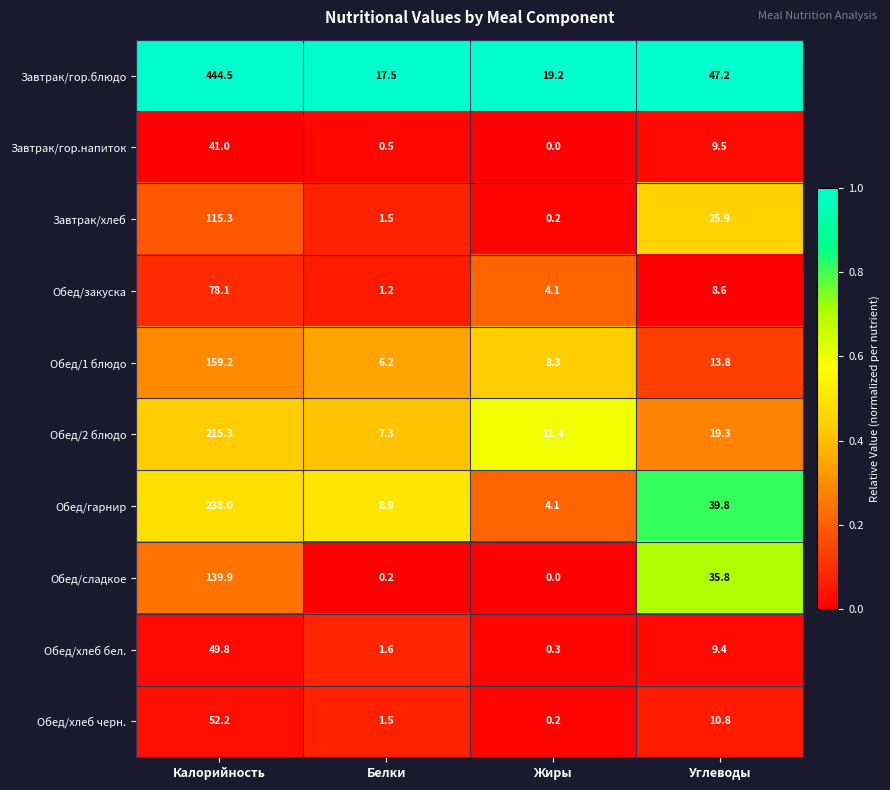

Which category has the highest value in the Завтрак/гор.блюдо series?

Калорийность